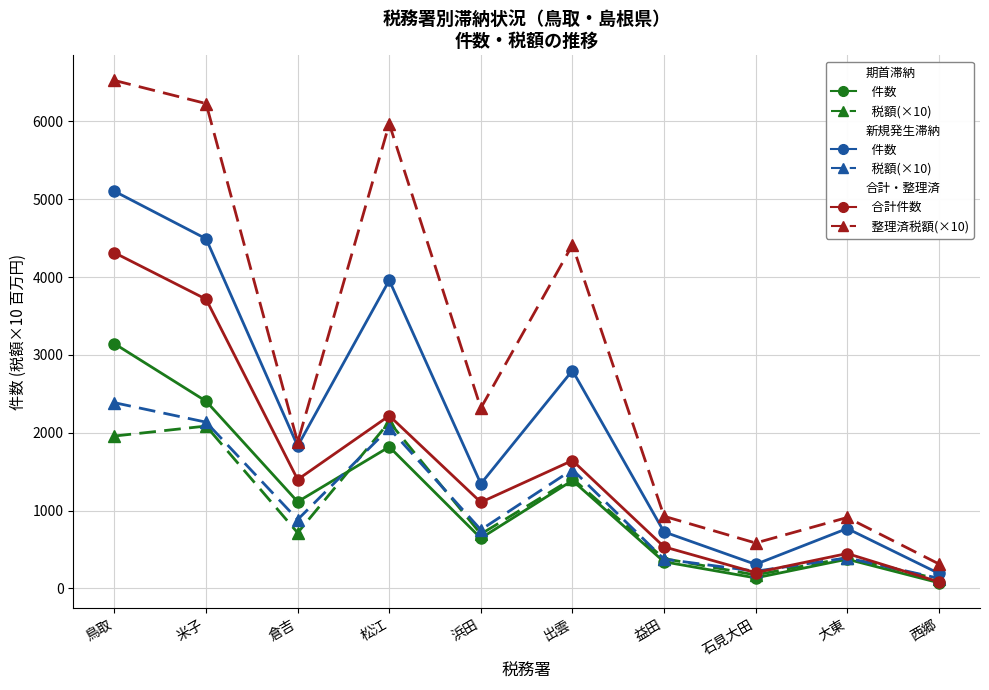

How many lines are shown in the chart?

6